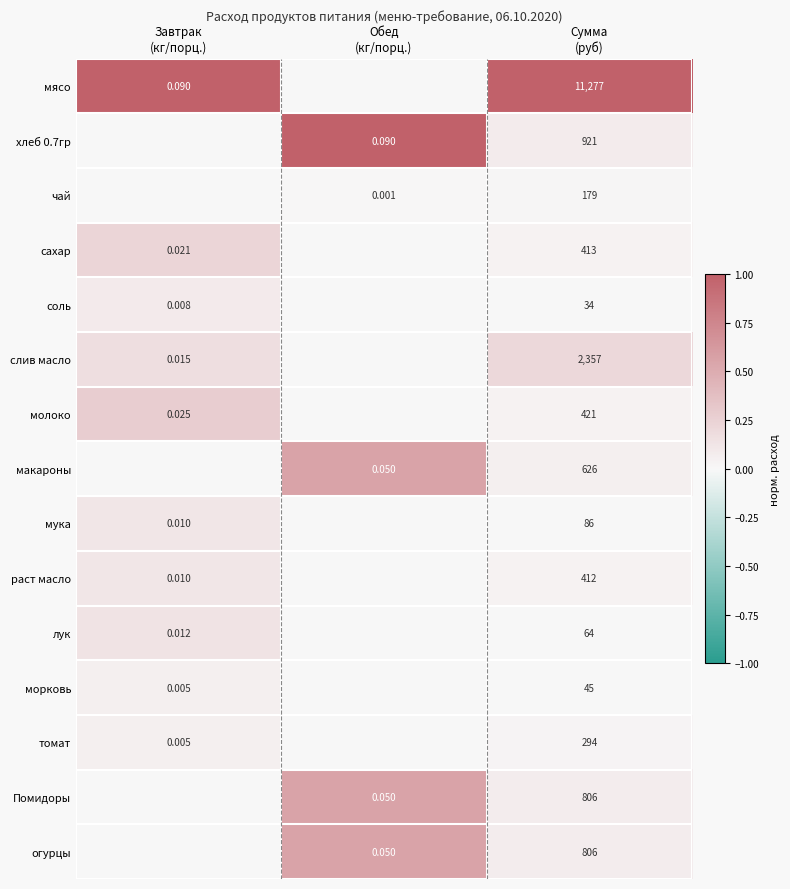

Which series has the largest total across all categories?

мясо